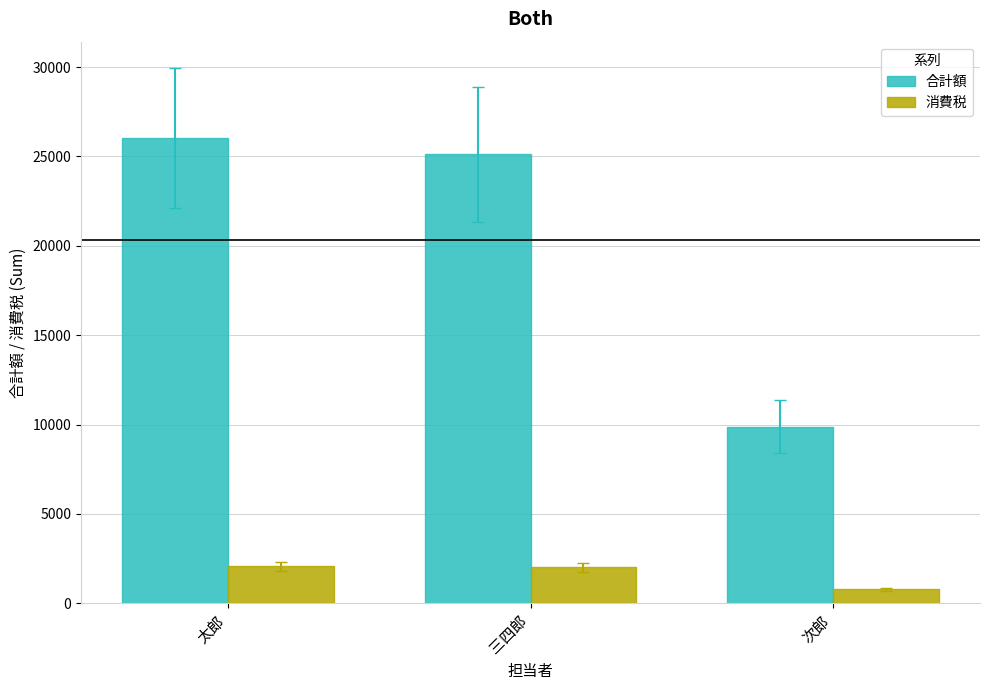

Is it true that 合計額 equals 16366 at 次郎?

False